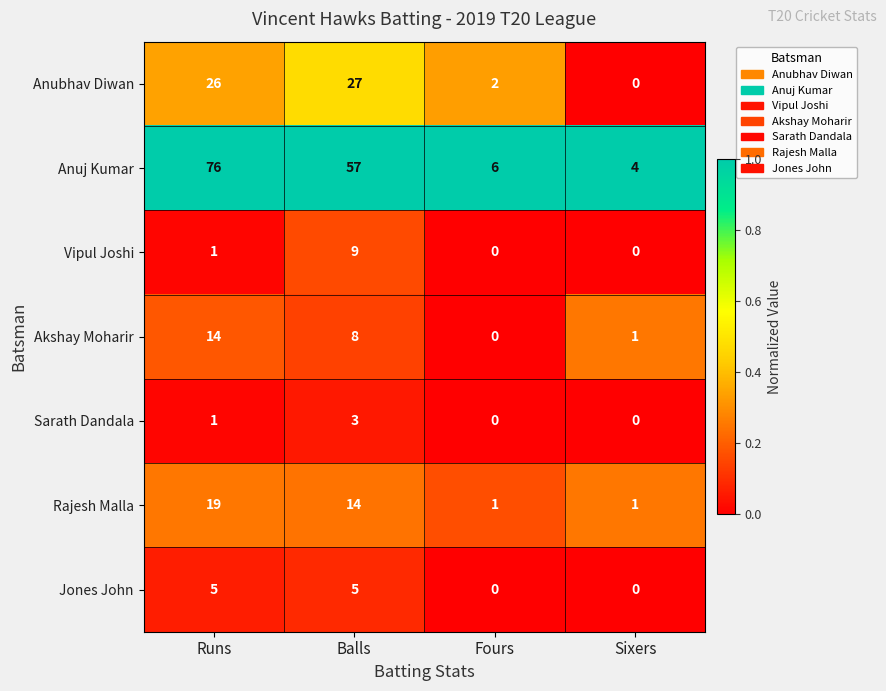

Reading right to left, transcribe all the data shown in this chart.

Anubhav Diwan: Sixers=0	Fours=2	Balls=27	Runs=26
Anuj Kumar: Sixers=4	Fours=6	Balls=57	Runs=76
Vipul Joshi: Sixers=0	Fours=0	Balls=9	Runs=1
Akshay Moharir: Sixers=1	Fours=0	Balls=8	Runs=14
Sarath Dandala: Sixers=0	Fours=0	Balls=3	Runs=1
Rajesh Malla: Sixers=1	Fours=1	Balls=14	Runs=19
Jones John: Sixers=0	Fours=0	Balls=5	Runs=5